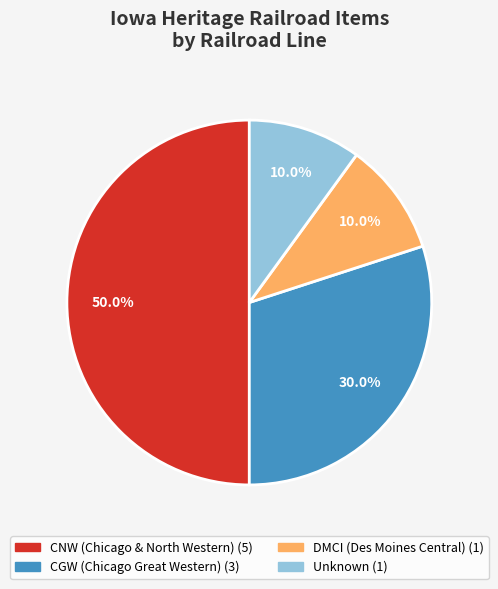

Does any single category account for the majority?

No